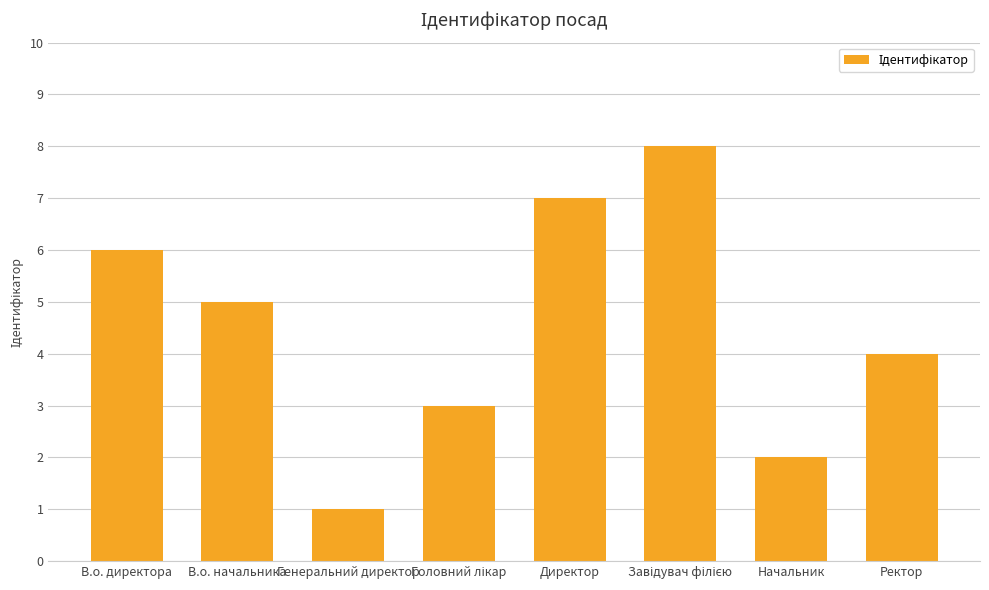

Reading left to right, extract all data points from this chart.

6	5	1	3	7	8	2	4